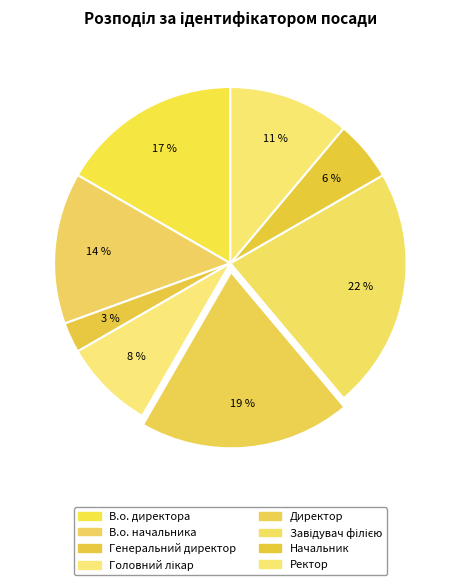

Is it true that В.о. директора is 22% of the pie?

False